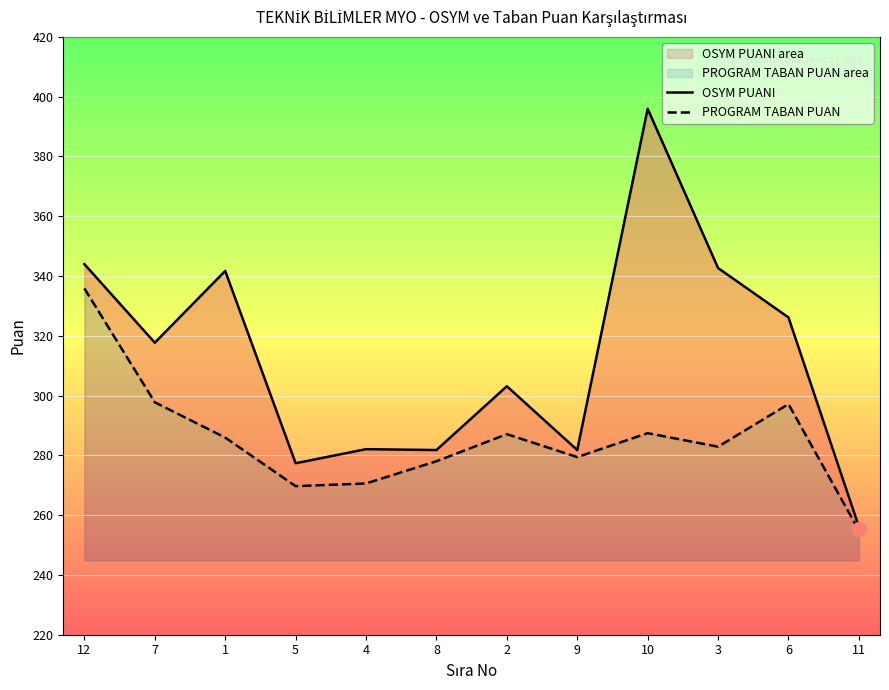

What is the value of the OSYM PUANI point at the 4th from the left?

277.4